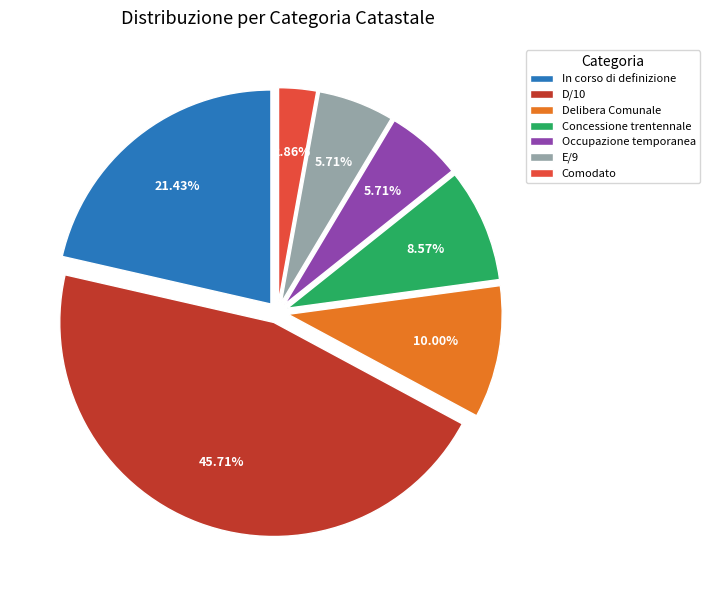

Between Concessione trentennale and Comodato, which is larger?

Concessione trentennale